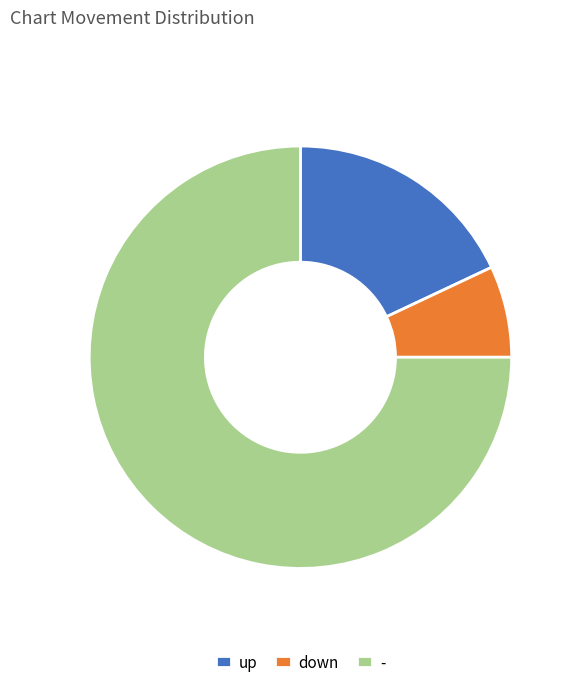

Which slice is the largest?

-